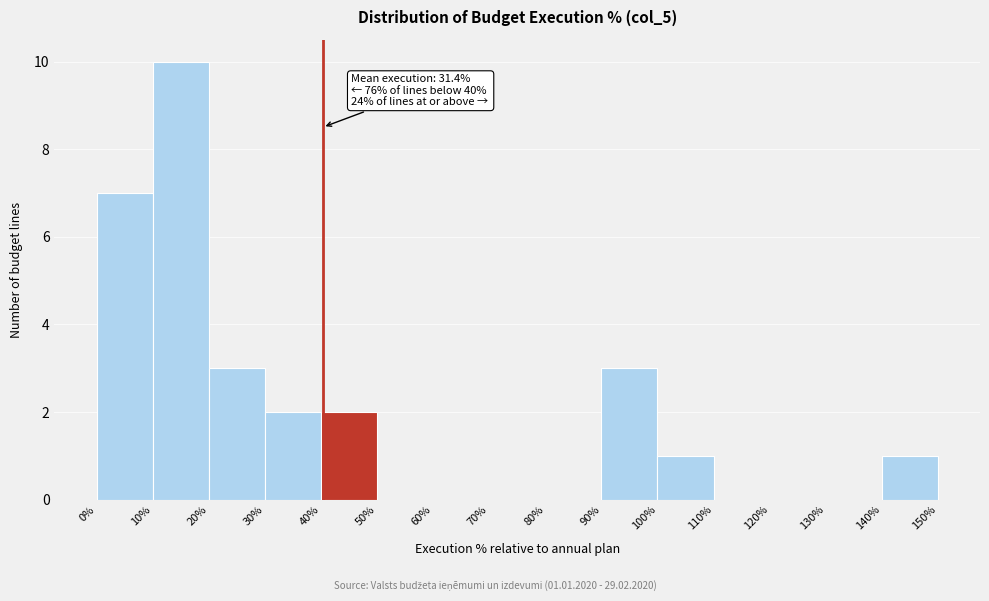

Which range on the x-axis has the tallest bar?

10% to 20%